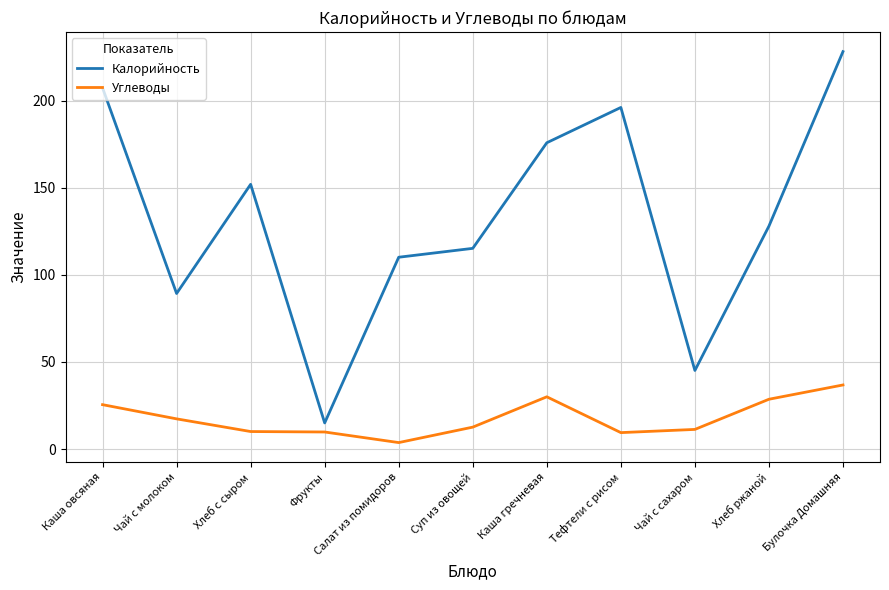

Count the number of categories in the chart.

11